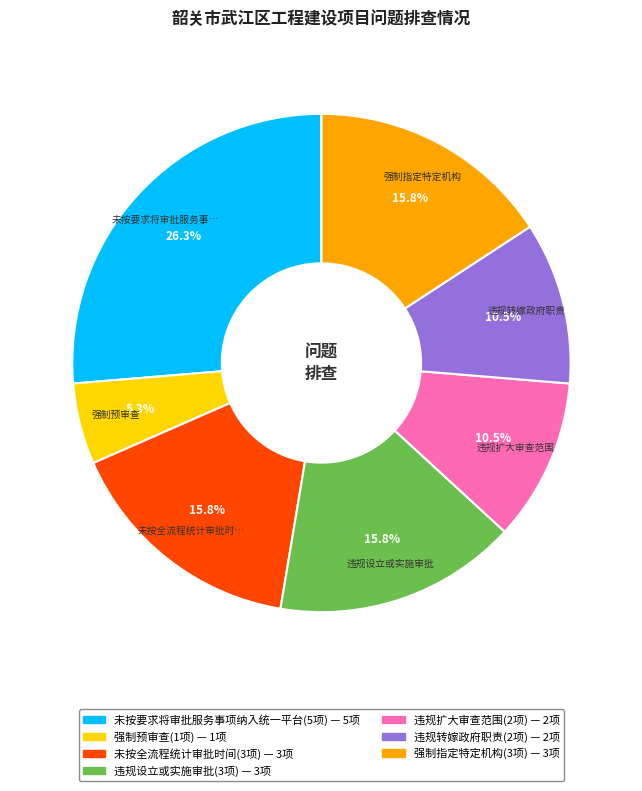

Count the number of slices in the pie.

7